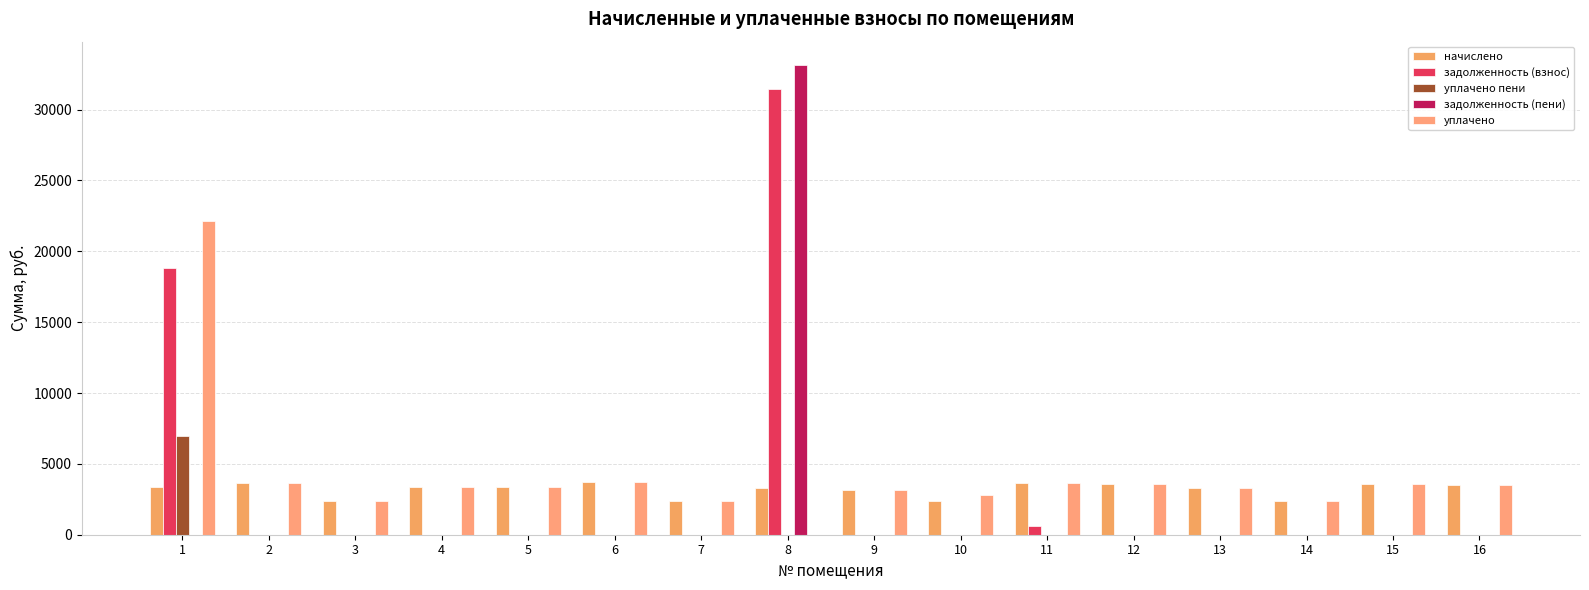

The value of уплачено at 4 is 2183.9. True or false?

False